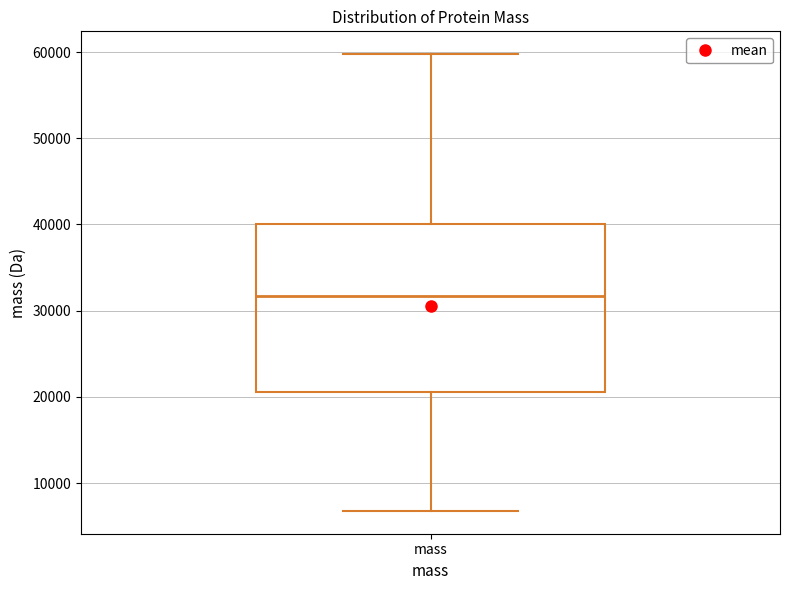

Where does the median line of the box for mass sit on the y-axis? The values are not printed on the chart, so give them approximately, as read against the axis.

32000